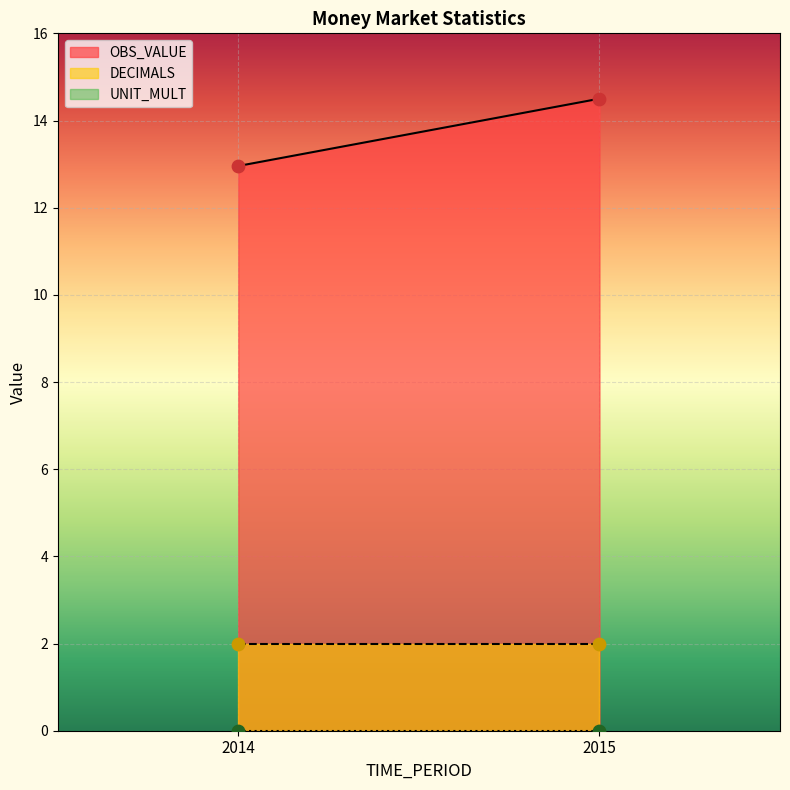

At how many categories does at least one series exceed 2?

2